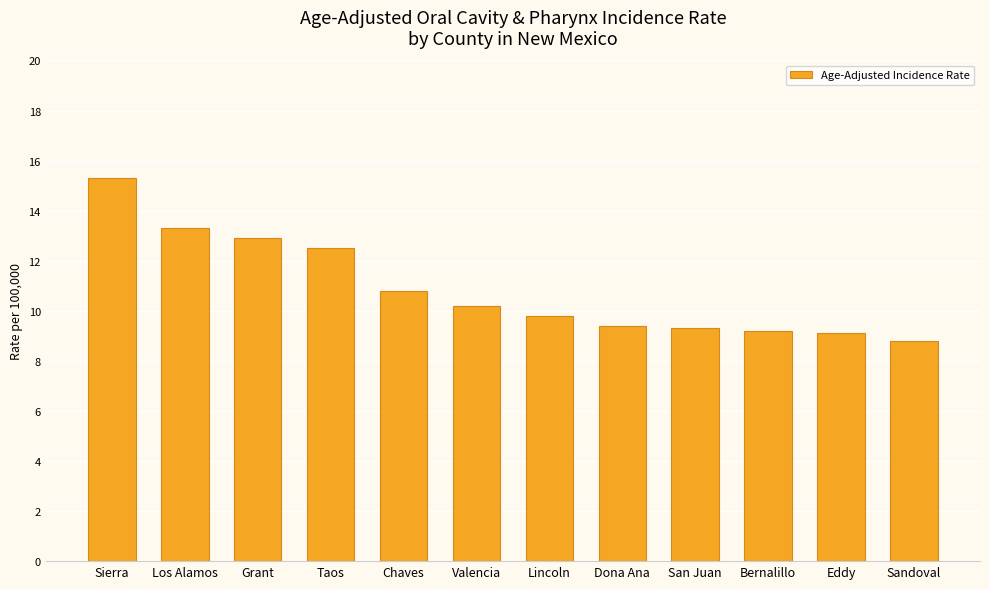

What is the average value?

10.9